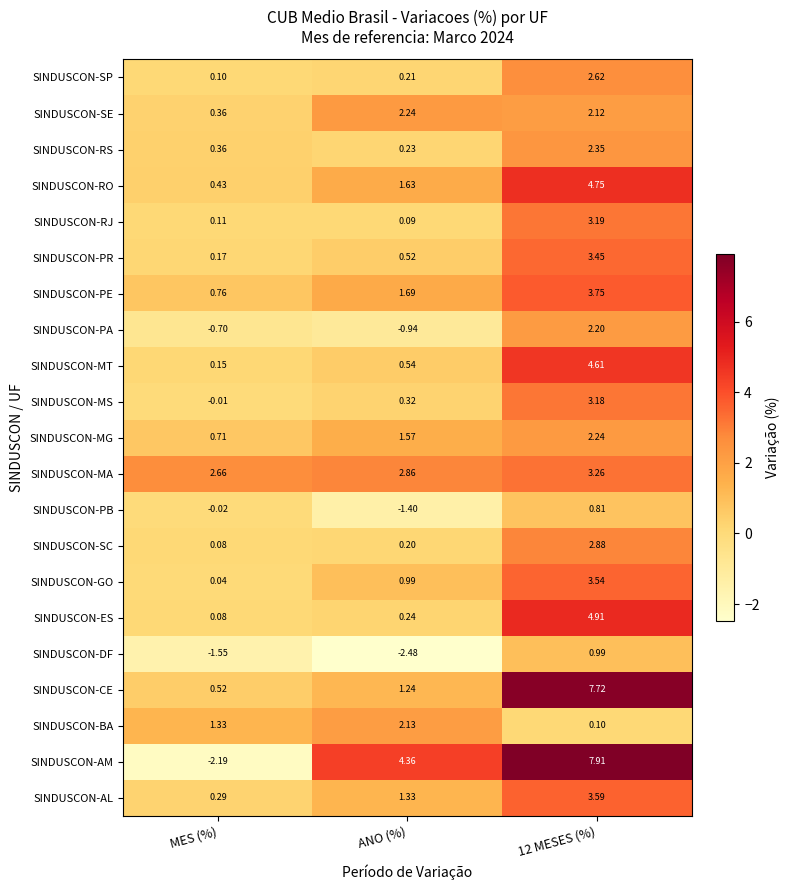

Which label corresponds to the smallest value in the chart?

ANO (%)